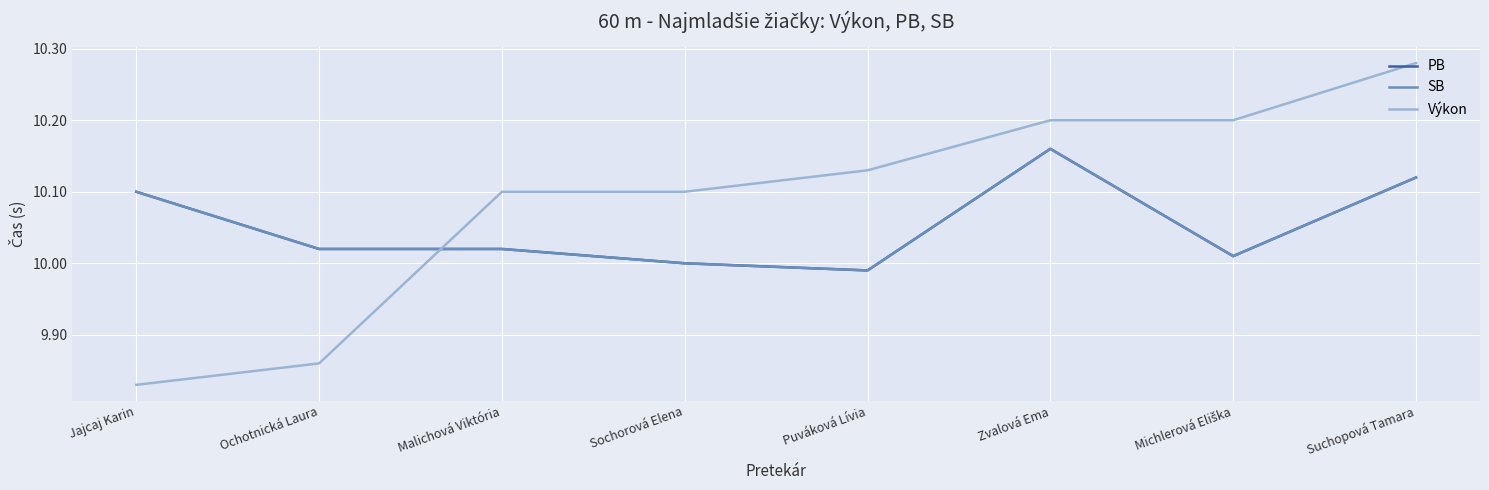

Is this an area chart (filled region under the line)?

No